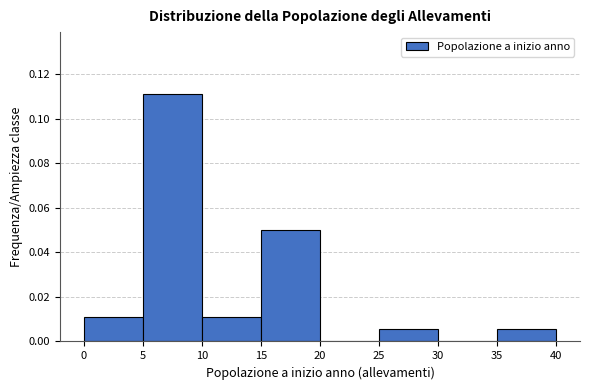

What is the height of the bar covering 35 to 40 on the x-axis? The values are not printed on the chart, so give them approximately, as read against the axis.

0.006